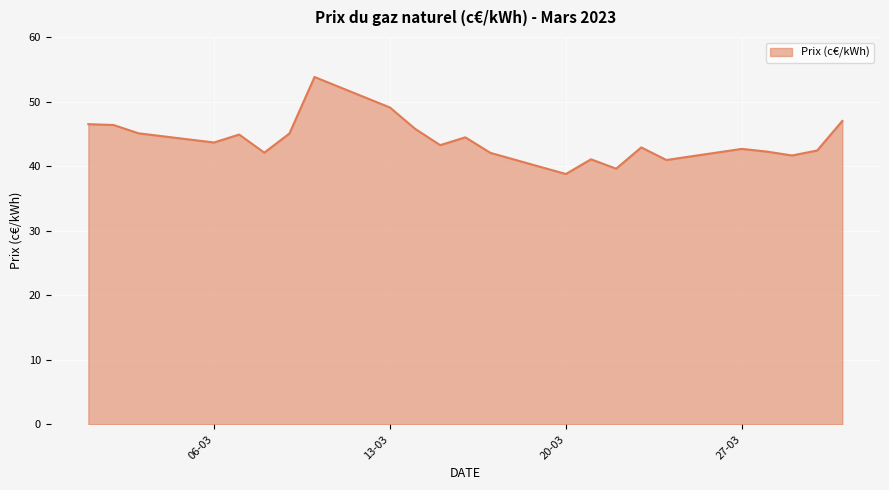

What is the smallest value displayed?

38.8